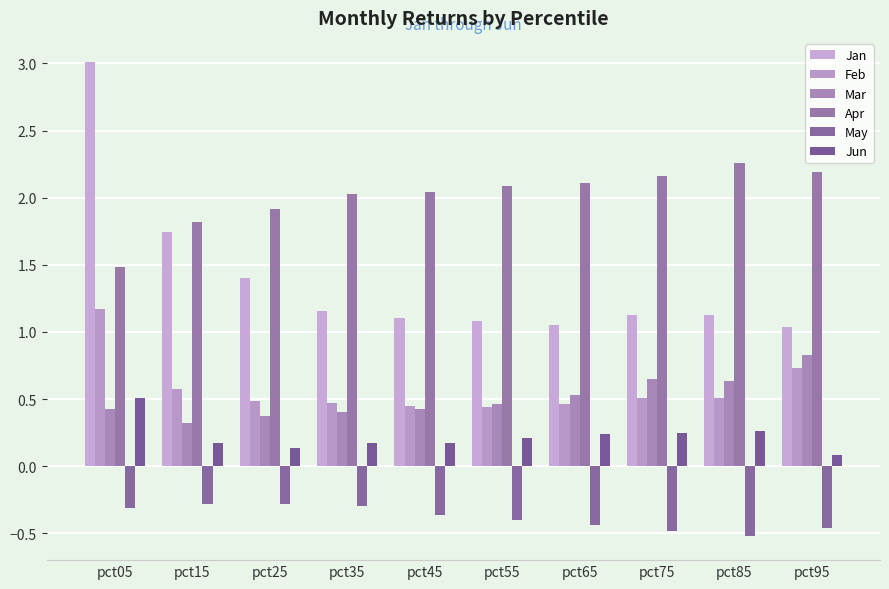

Is the value of Mar at pct55 greater than the value of Apr at pct15?

No